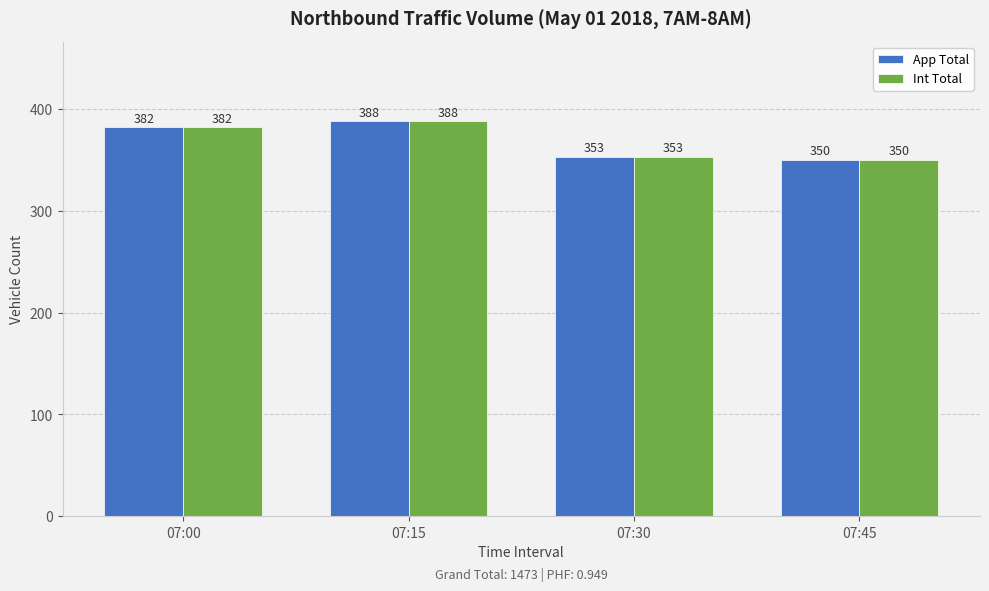

What is the difference between the maximum and minimum values in the Int Total series?

38